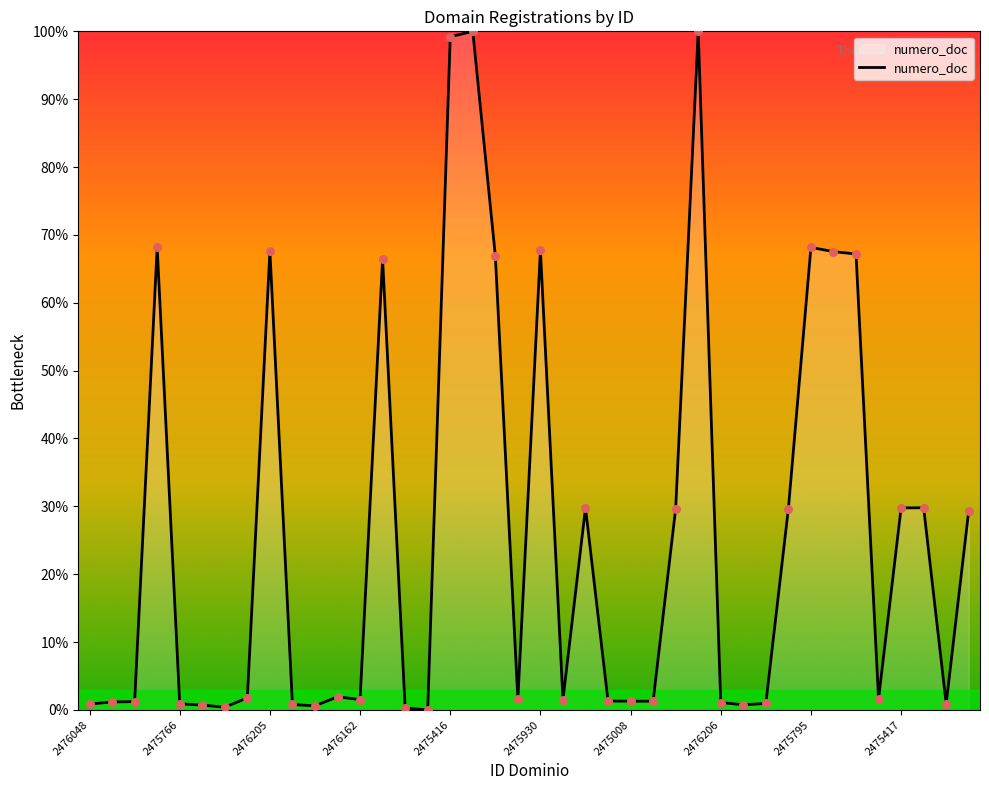

What is the maximum value shown in the chart?

100.0